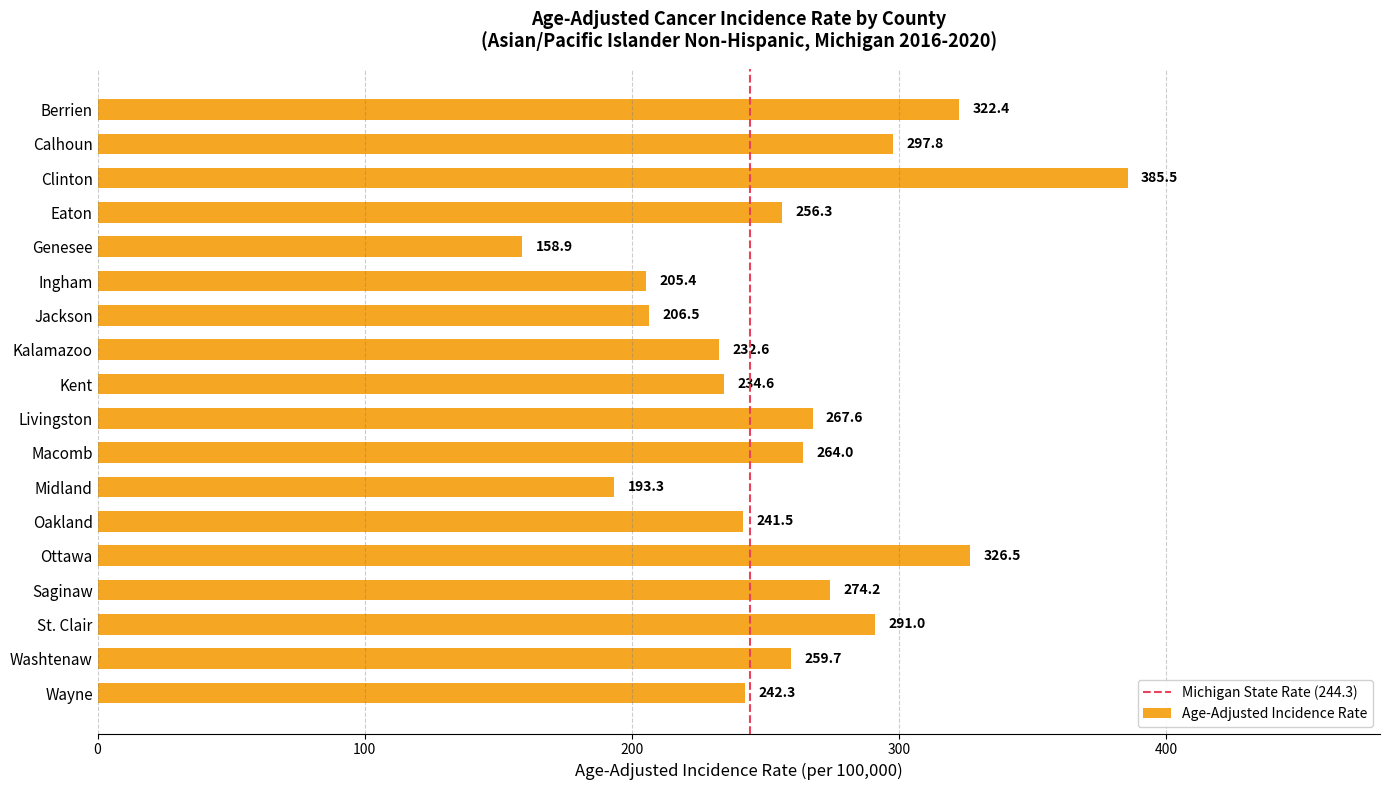

What is the maximum value shown in the chart?

385.5